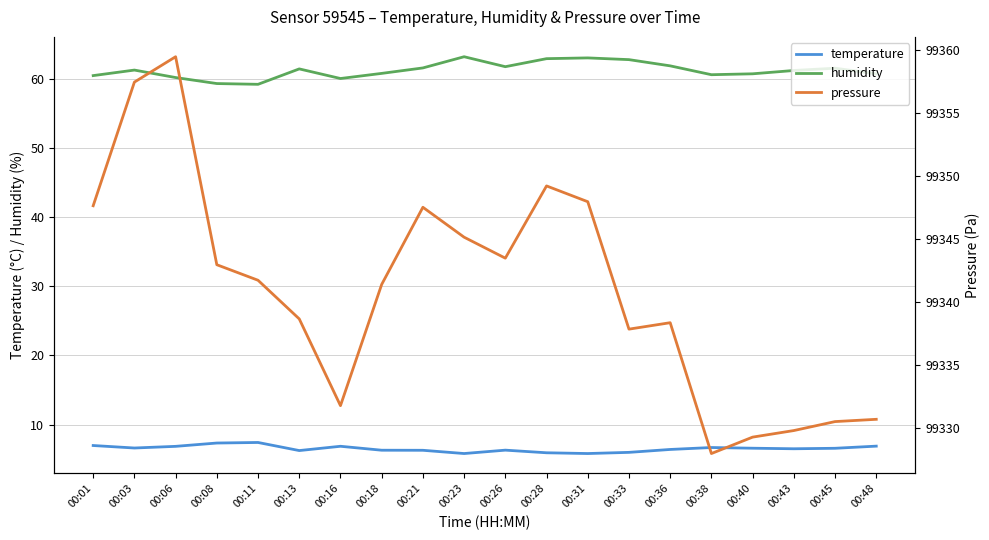

What is the average value of the temperature series?

6.5